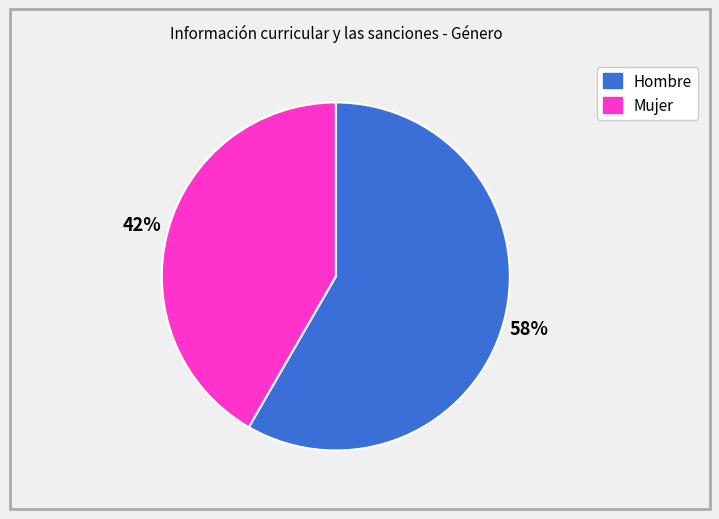

What is the ratio of the value at Hombre to the value at Mujer?

1.4